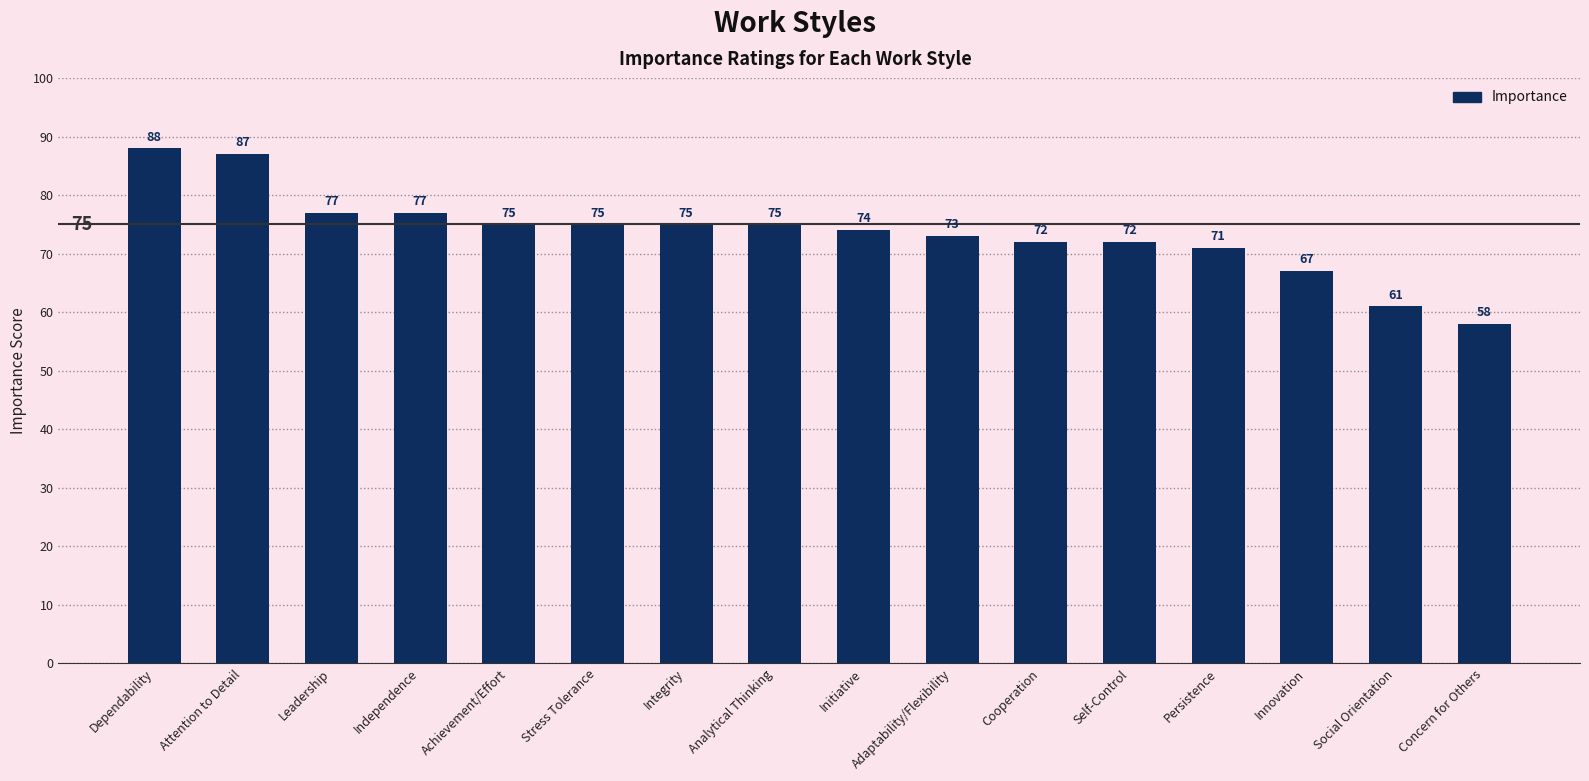

Reading left to right, what are all the values shown in this chart?

Dependability=88	Attention to Detail=87	Leadership=77	Independence=77	Achievement/Effort=75	Stress Tolerance=75	Integrity=75	Analytical Thinking=75	Initiative=74	Adaptability/Flexibility=73	Cooperation=72	Self-Control=72	Persistence=71	Innovation=67	Social Orientation=61	Concern for Others=58